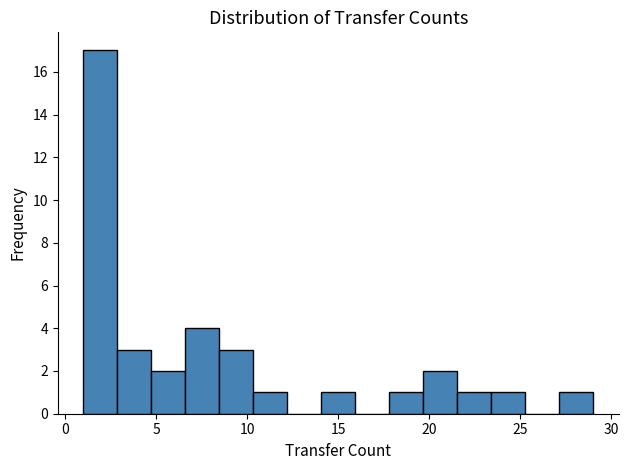

Read against the x-axis, roughly where is the centre of the tallest bar?

2.0